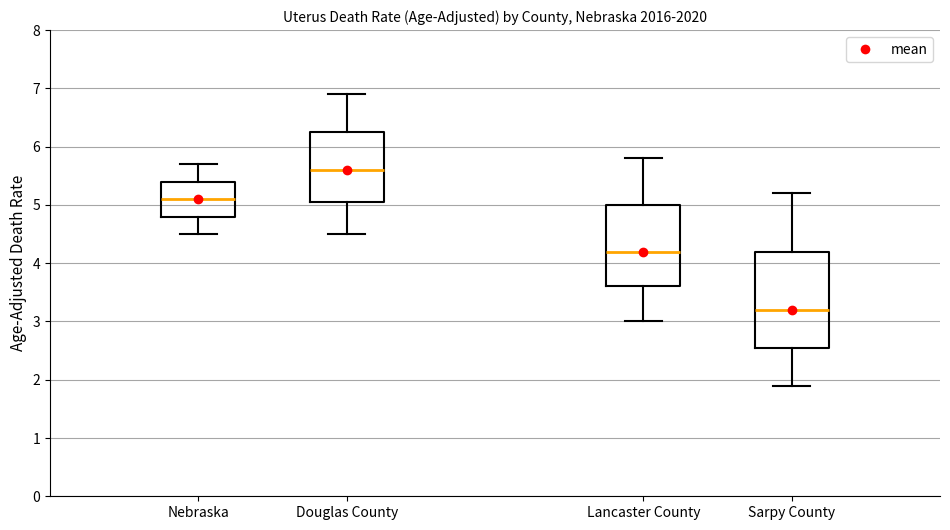

Reading left to right, transcribe this box plot: for each box, give where its median line is, the range the box spans, and where its two whiskers end, as read against the y-axis. The values are not printed on the chart, so give them approximately, as read against the axis.

Nebraska: median 5.1, box 4.8 to 5.4, whiskers 4.5 to 5.7
Douglas County: median 5.6, box 5.1 to 6.3, whiskers 4.5 to 6.9
Lancaster County: median 4.2, box 3.6 to 5.0, whiskers 3.0 to 5.8
Sarpy County: median 3.2, box 2.6 to 4.2, whiskers 1.9 to 5.2